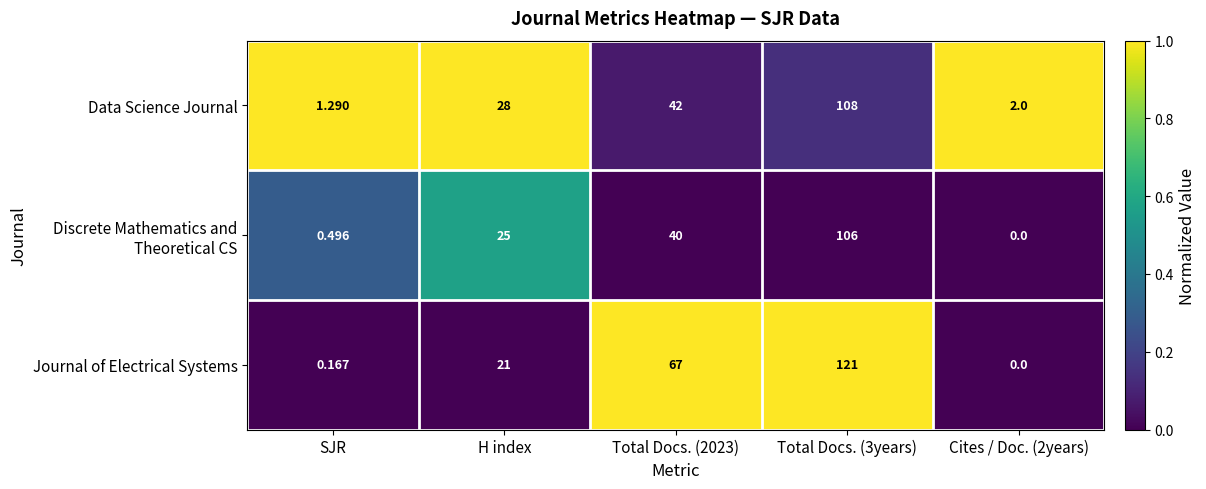

How many categories are shown in the chart?

5